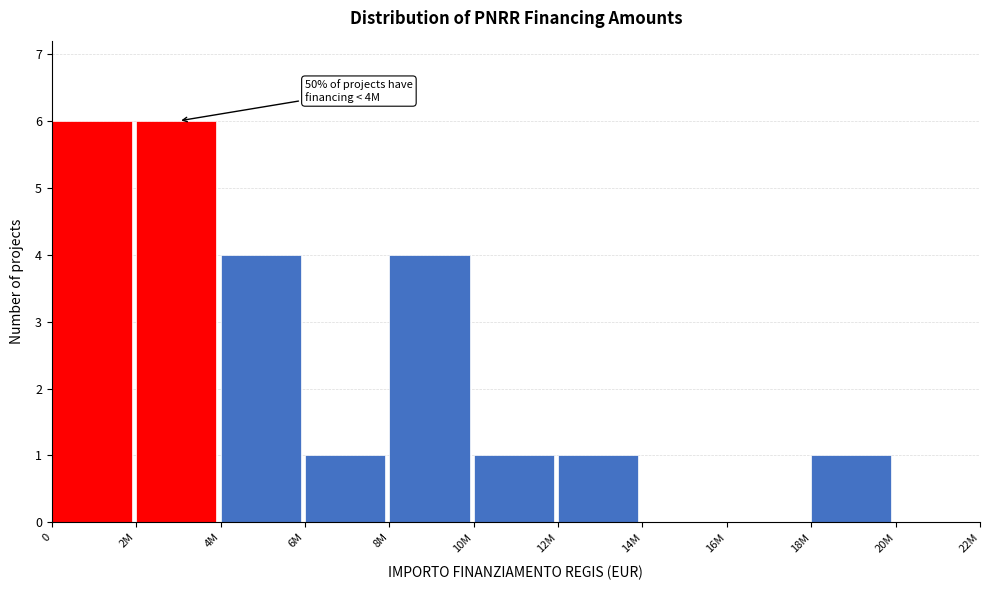

Reading left to right, what are all the values shown in this chart?

0=6	2M=6	4M=4	6M=1	8M=4	10M=1	12M=1	14M=0	16M=0	18M=1	20M=0